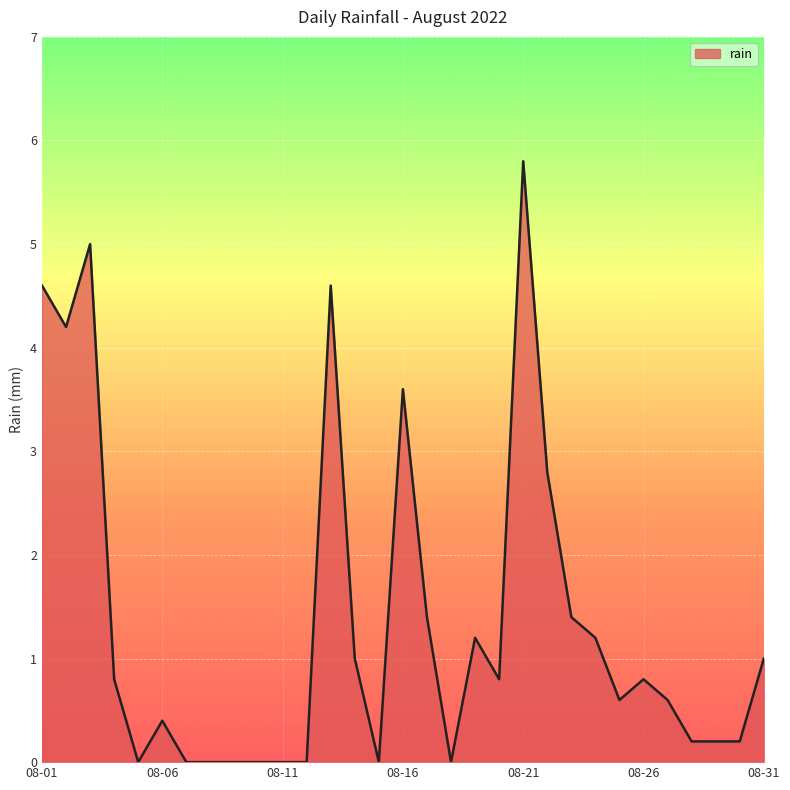

What is the maximum value shown in the chart?

5.8